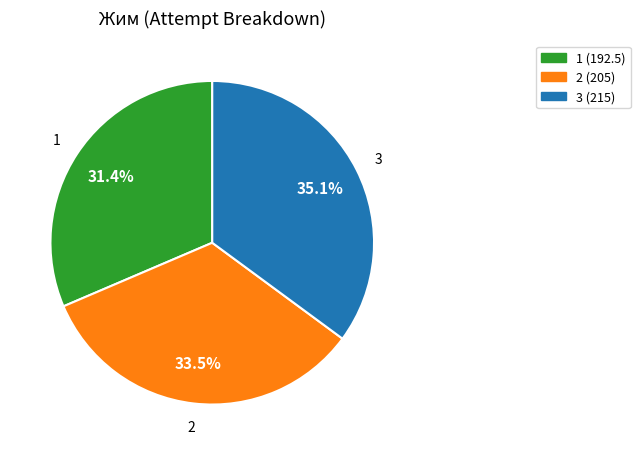

Approximately how many times larger is the value at 2 compared to 1?

1.1